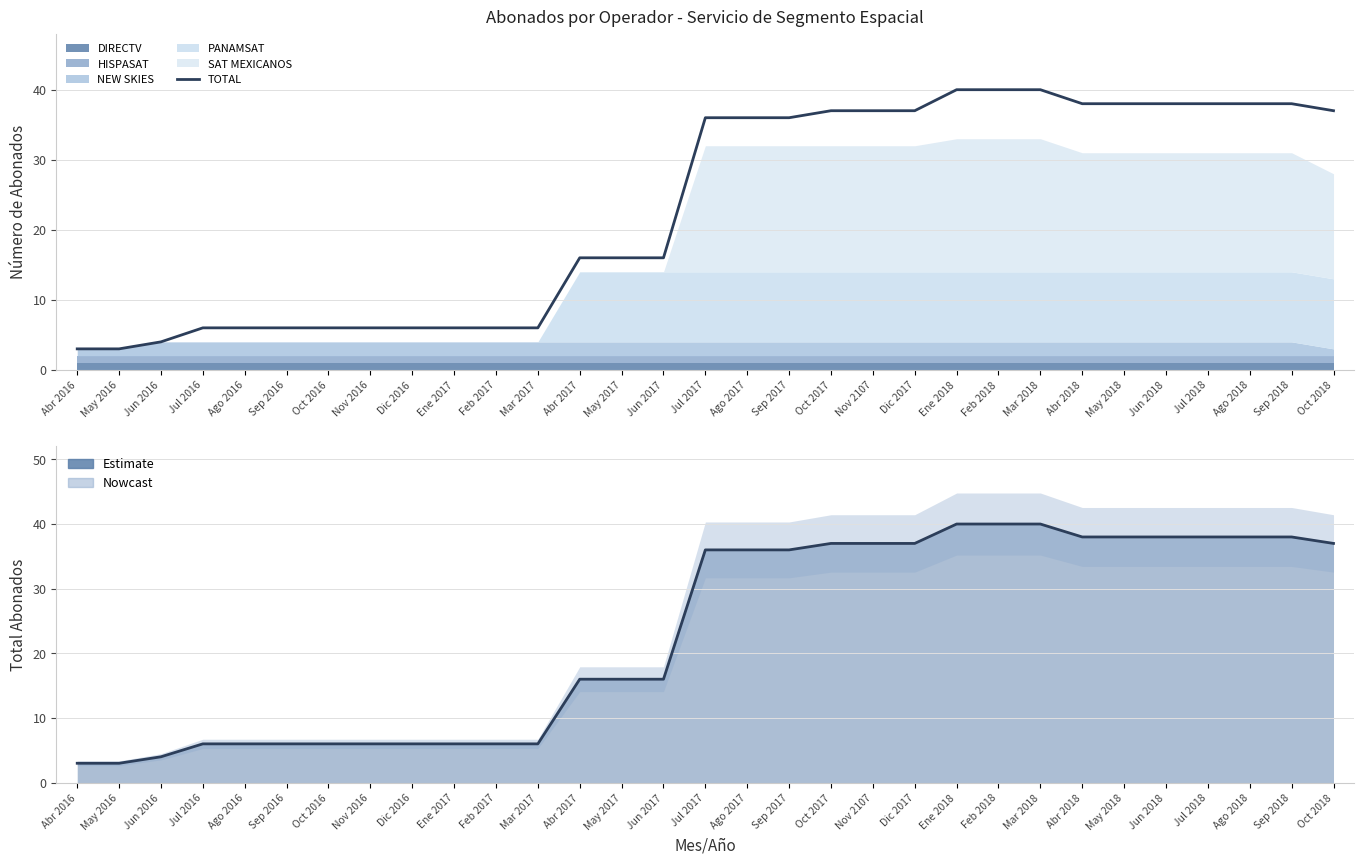

The Total Nacional series shows 63 at Nov 2107. True or false?

False